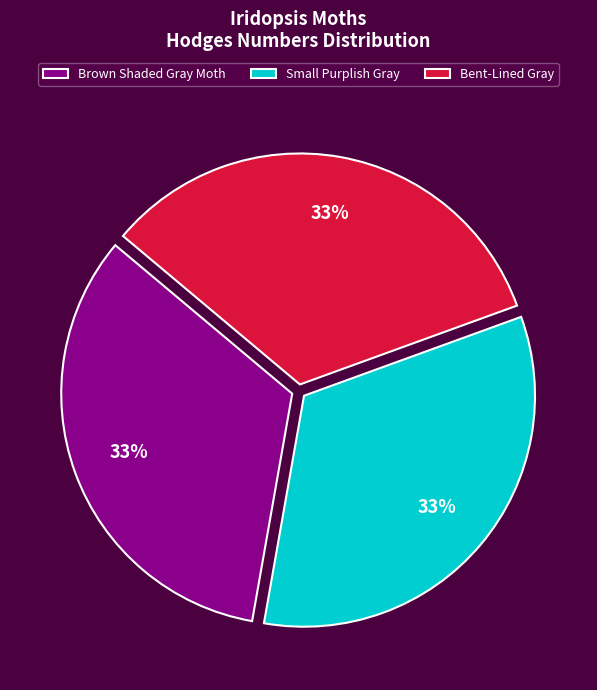

Do Brown Shaded Gray Moth and Bent-Lined Gray together represent more than half of the pie?

Yes